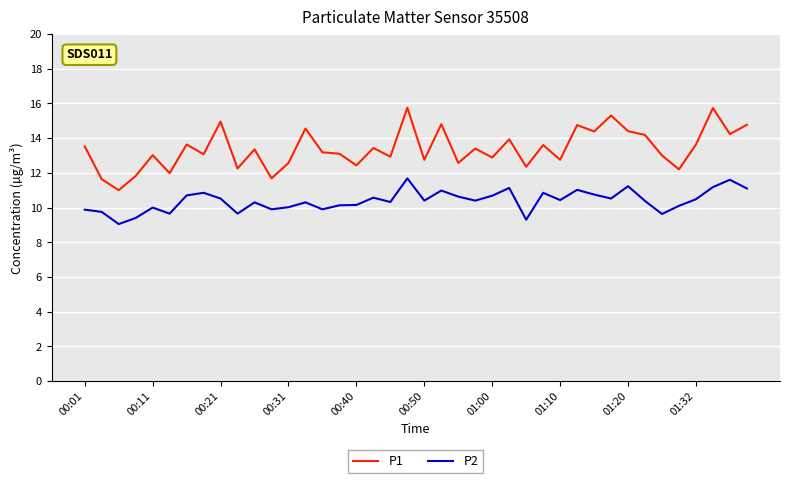

List the series in order of their overall mean, highest first.

P1, P2